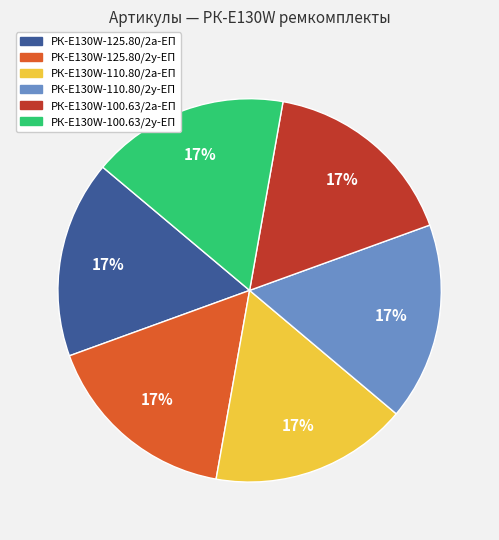

Combined, do РК-E130W-110.80/2а-ЕП and РК-E130W-125.80/2а-ЕП account for over 50%?

No